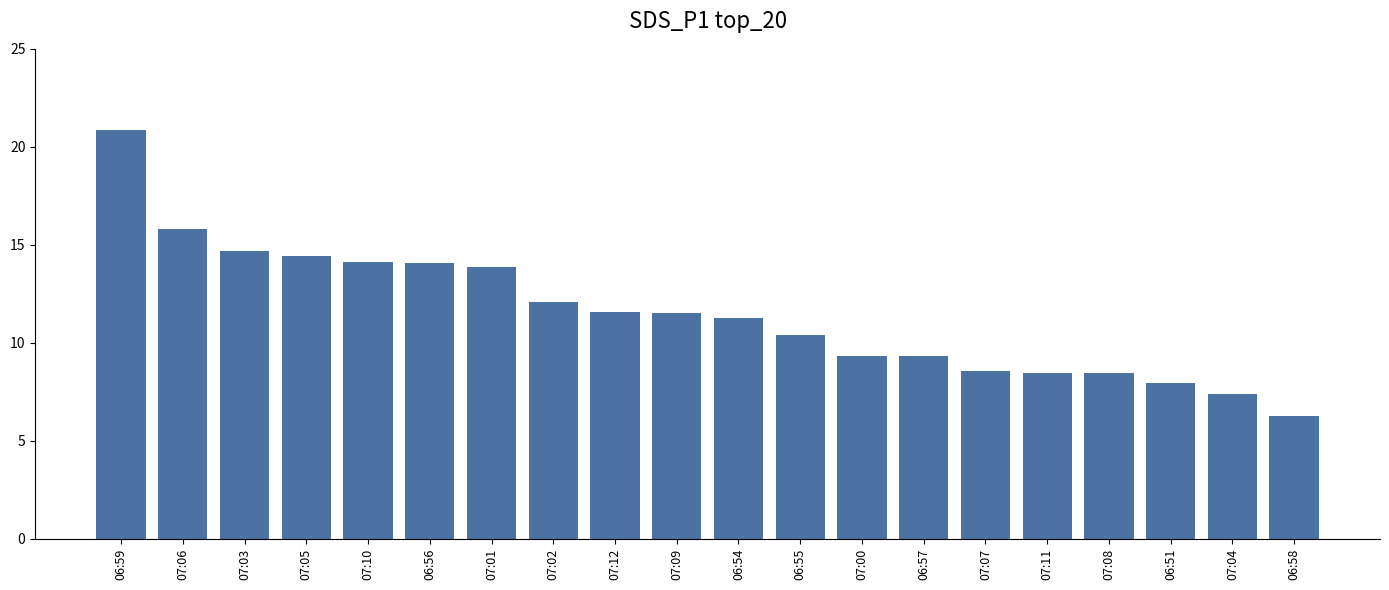

Are the bars grouped side by side (vs. stacked)?

No